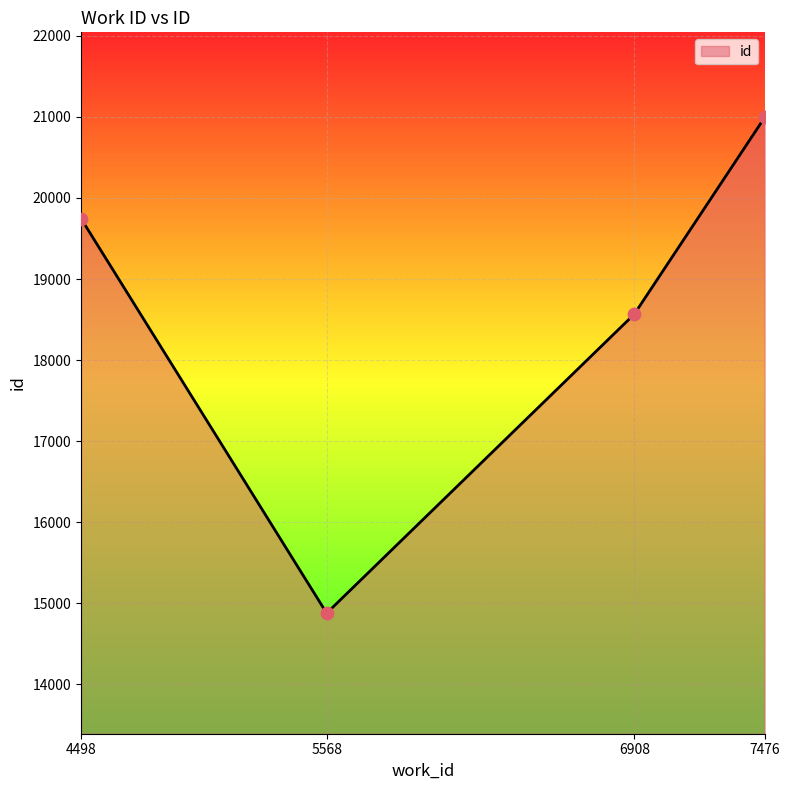

Which has a higher value, 6908 or 5568?

6908